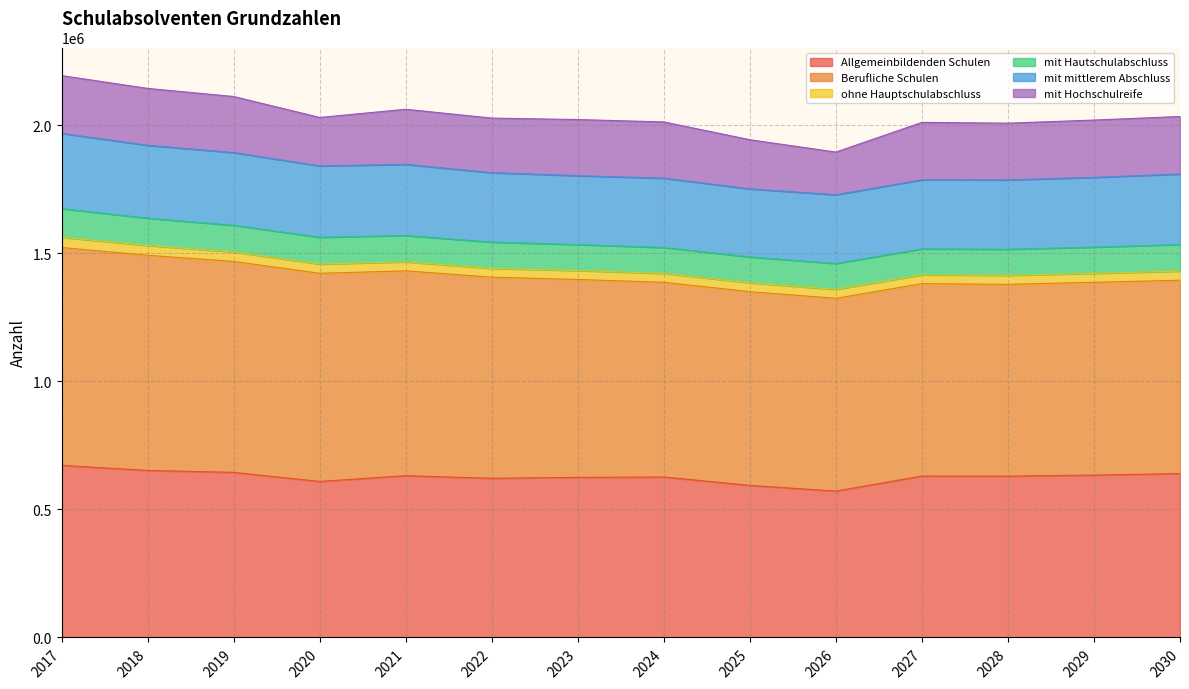

What is the spread (max minus min) of values at 2029?

717885.8